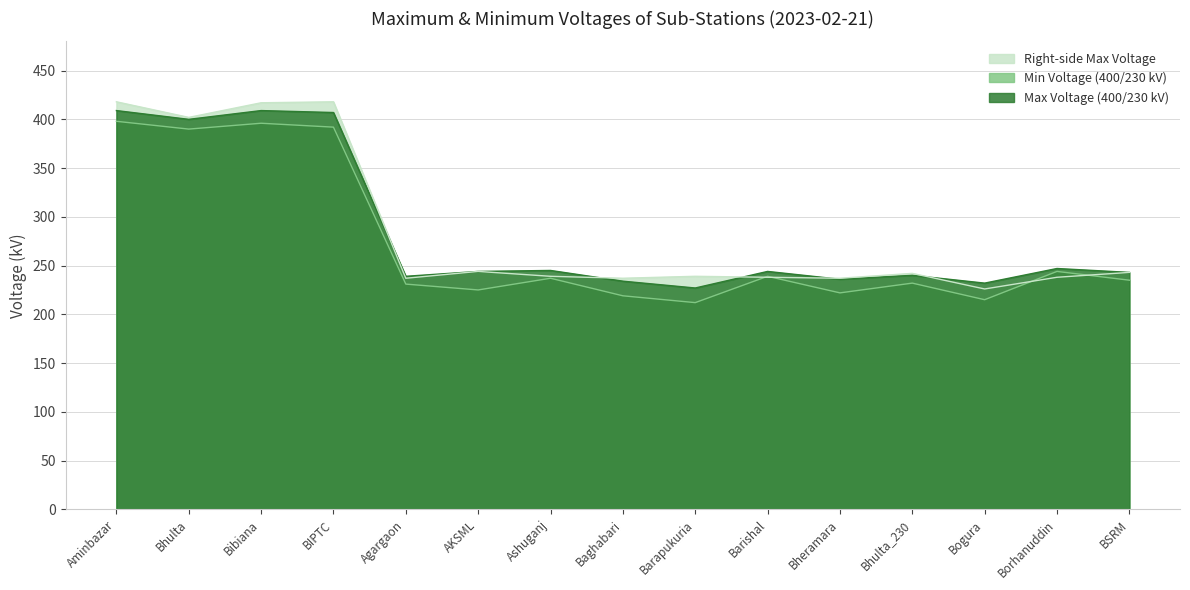

What is the sum of all Min Voltage (400/230 kV) values?

4087